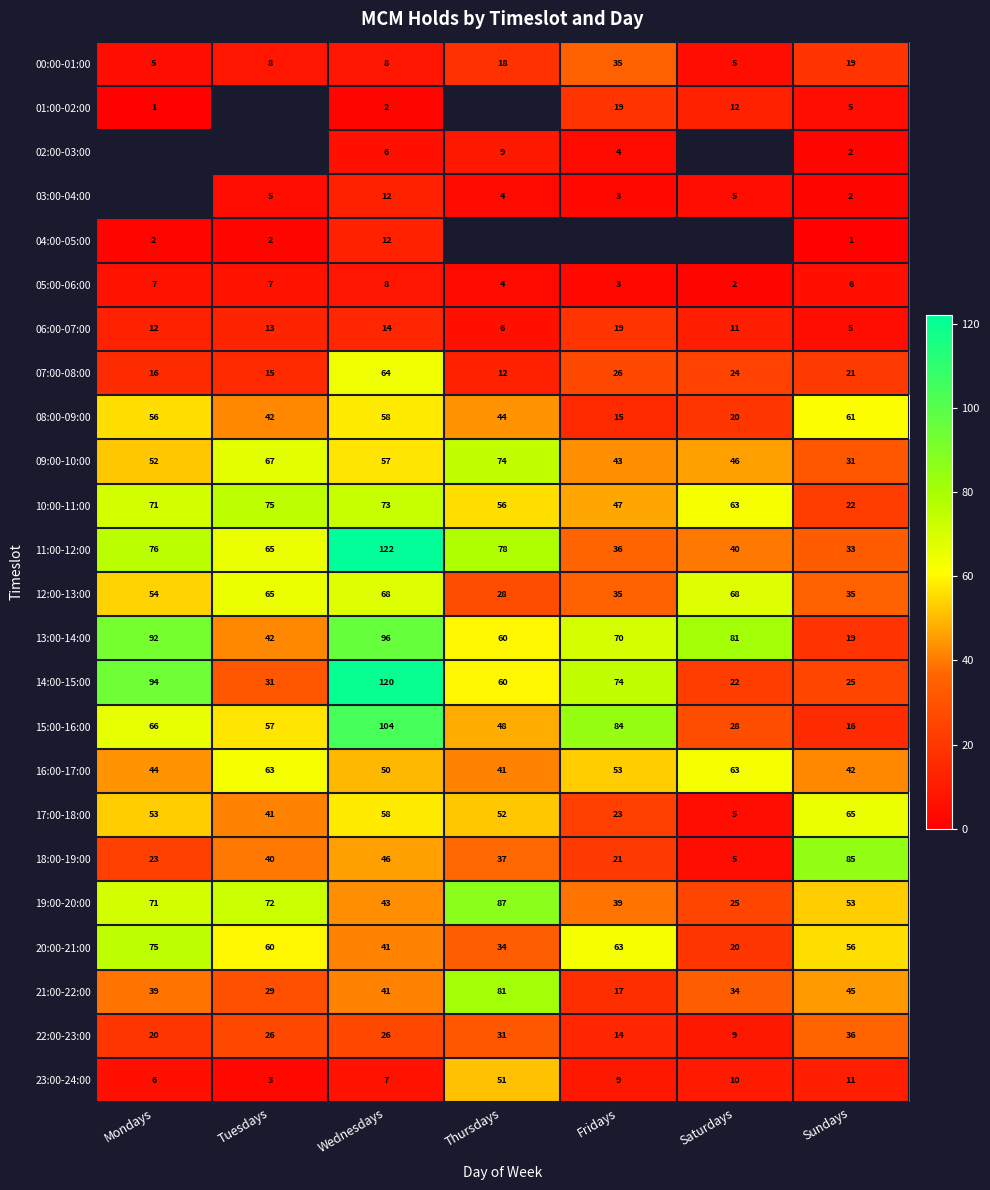

How many series are shown in this chart?

24